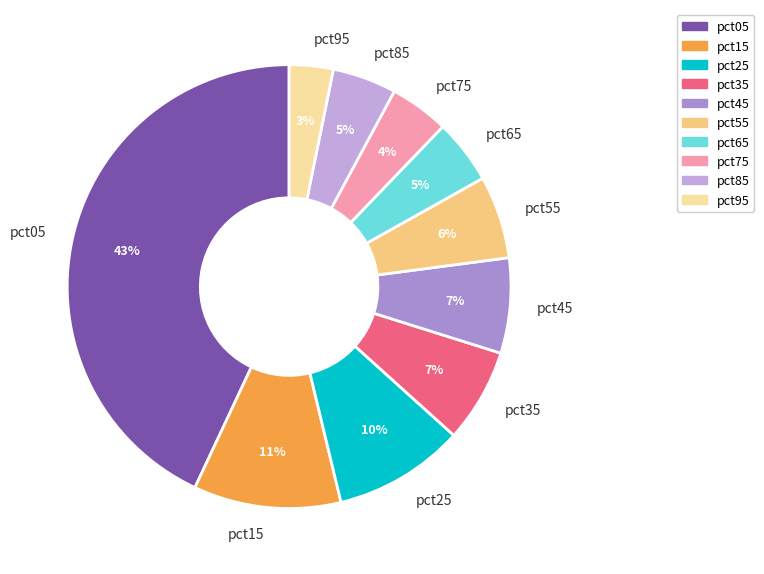

Which slice is the largest?

pct05